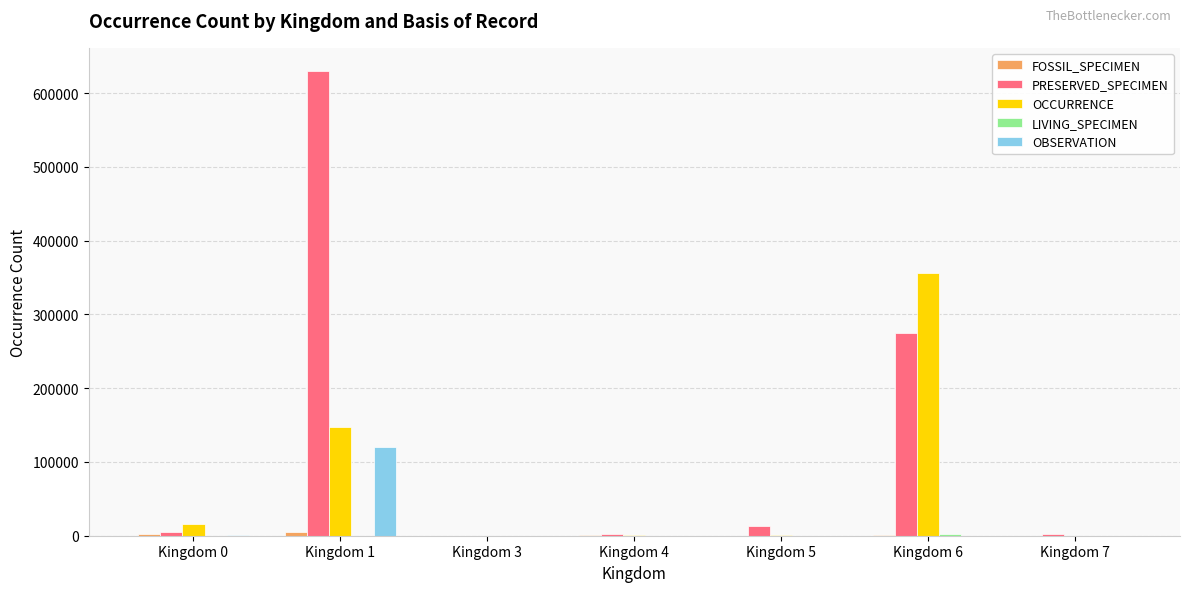

Where is OBSERVATION nearest to the value 60349?

Kingdom 0